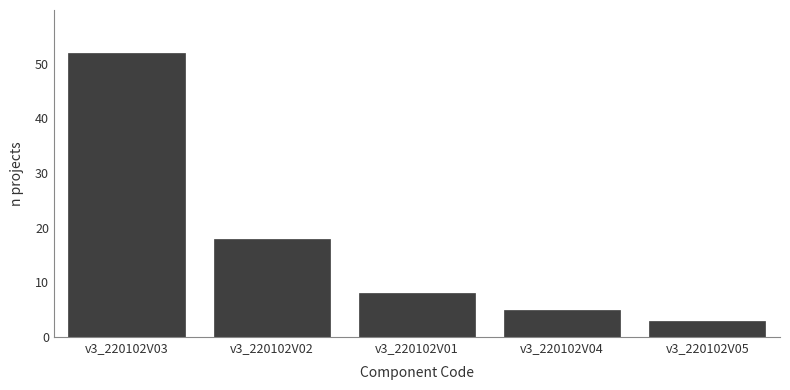

Reading left to right, what are all the values shown in this chart?

v3_220102V03=52	v3_220102V02=18	v3_220102V01=8	v3_220102V04=5	v3_220102V05=3